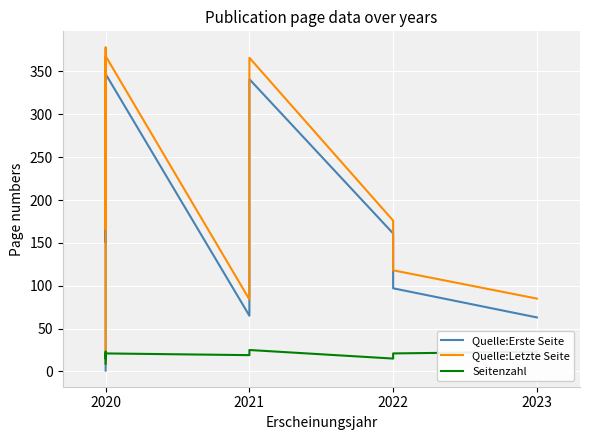

True or false: Quelle:Letzte Seite and Quelle:Erste Seite intersect in this chart.

False